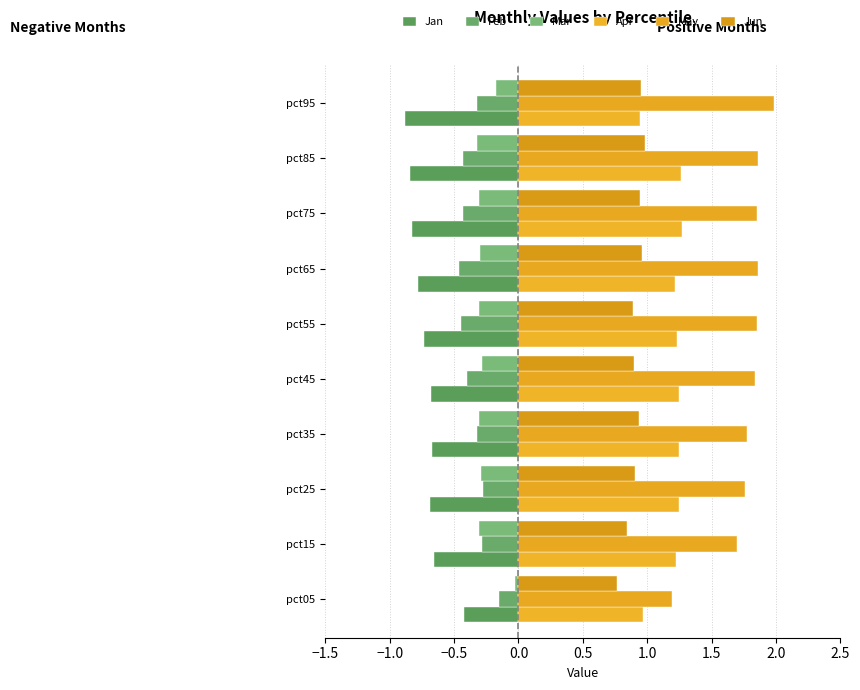

How many series are shown in this chart?

6